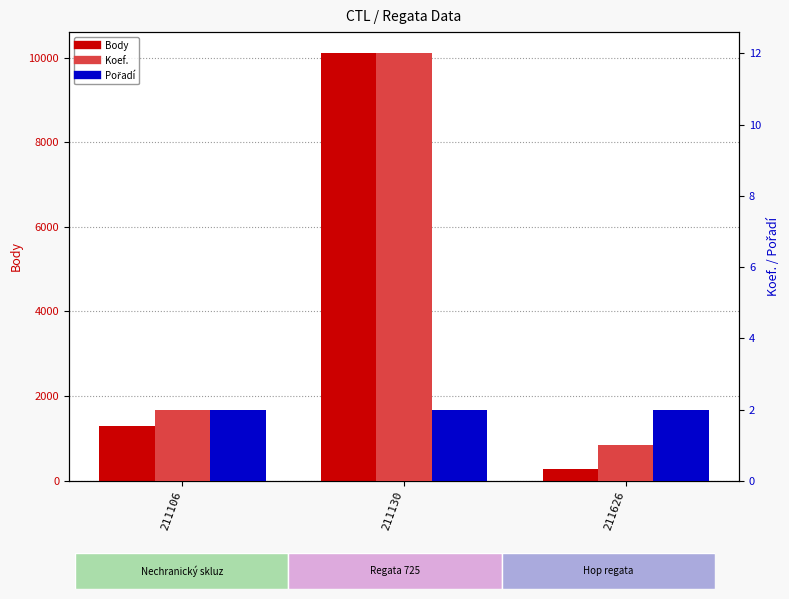

At 211130, list the series in order from largest to smallest.

Body, Koef., Pořadí